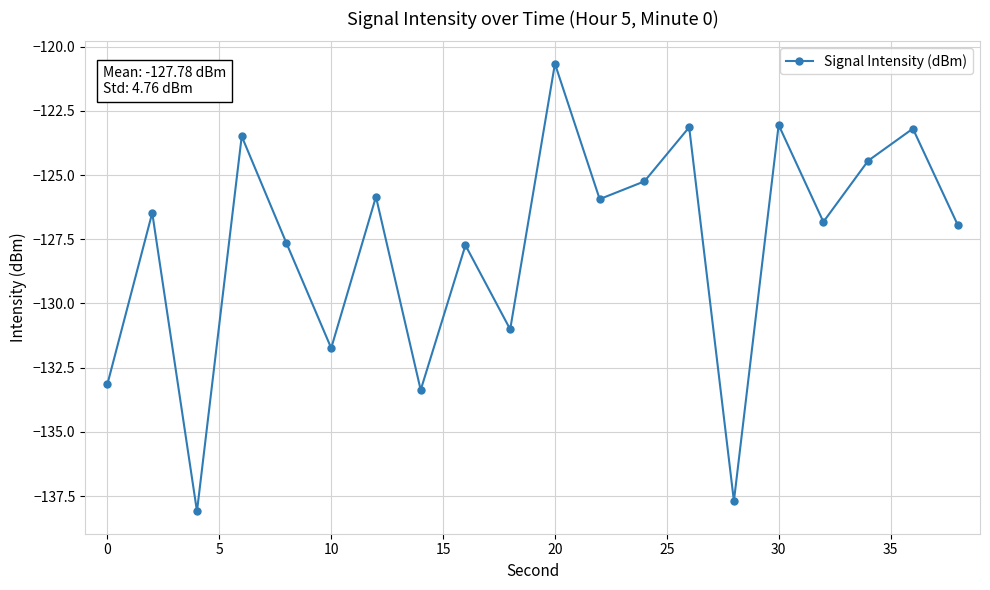

How many points are lower than both their immediate neighbors (excluding endpoints)?

7